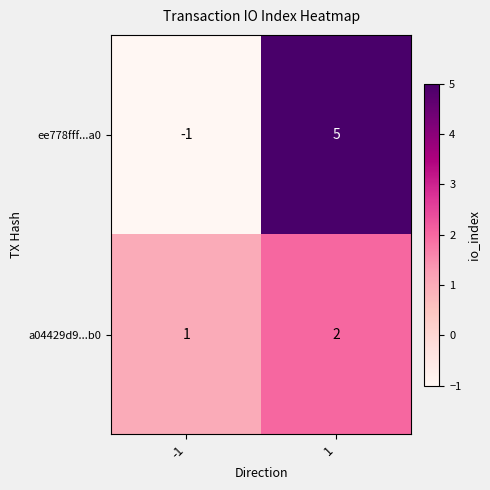

Reading left to right, transcribe all the data shown in this chart.

ee778fff...a0: -1	5
a04429d9...b0: 1	2